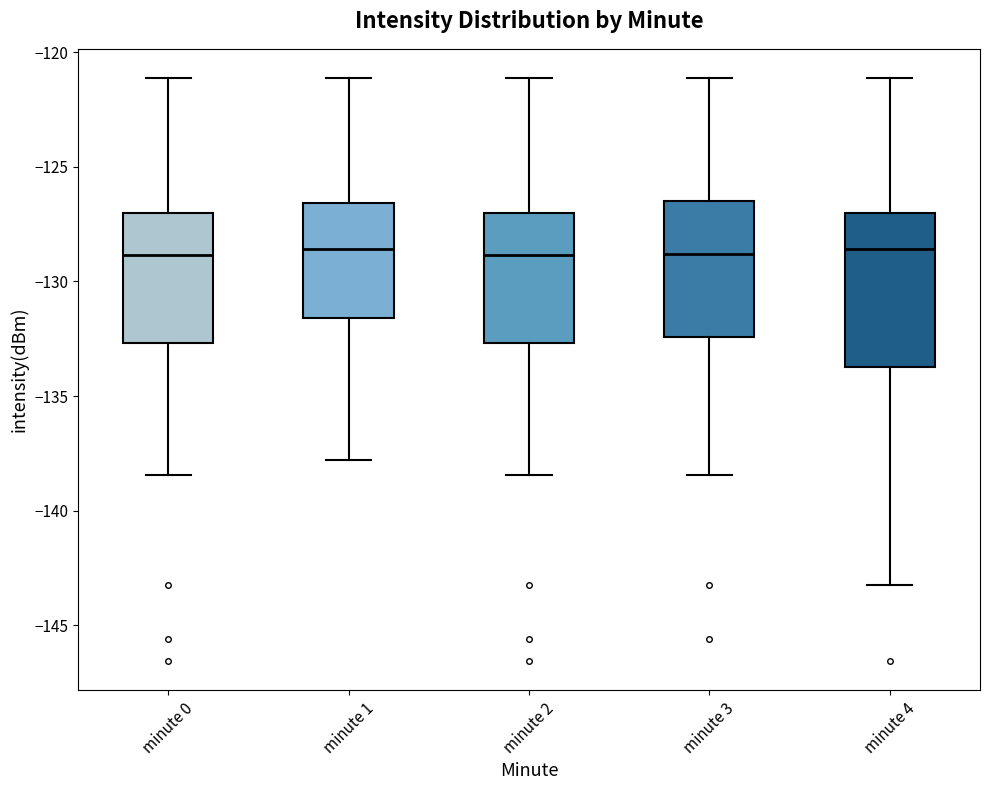

Comparing the boxes themselves (not the whiskers), which one is the tallest?

minute 4